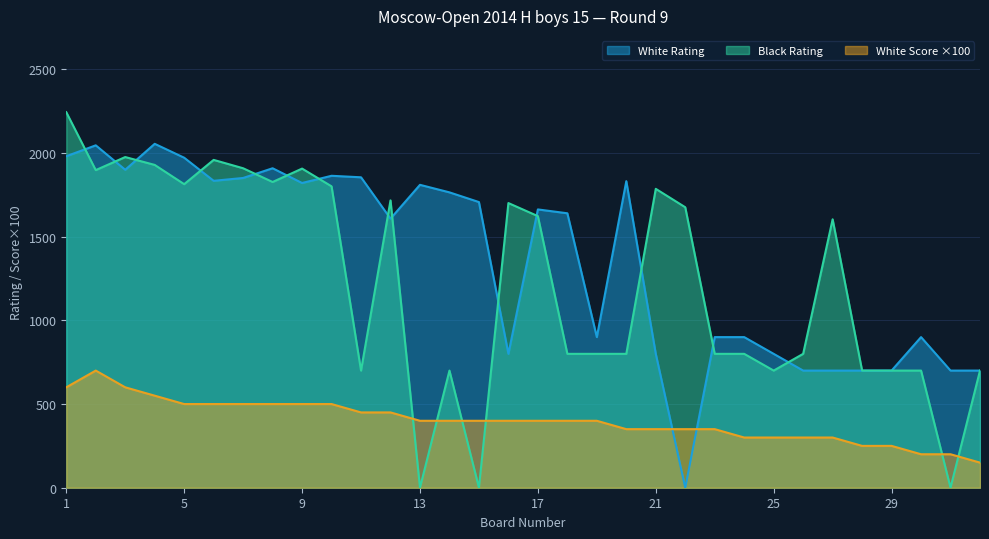

What is the sum of all White Score values?

12800